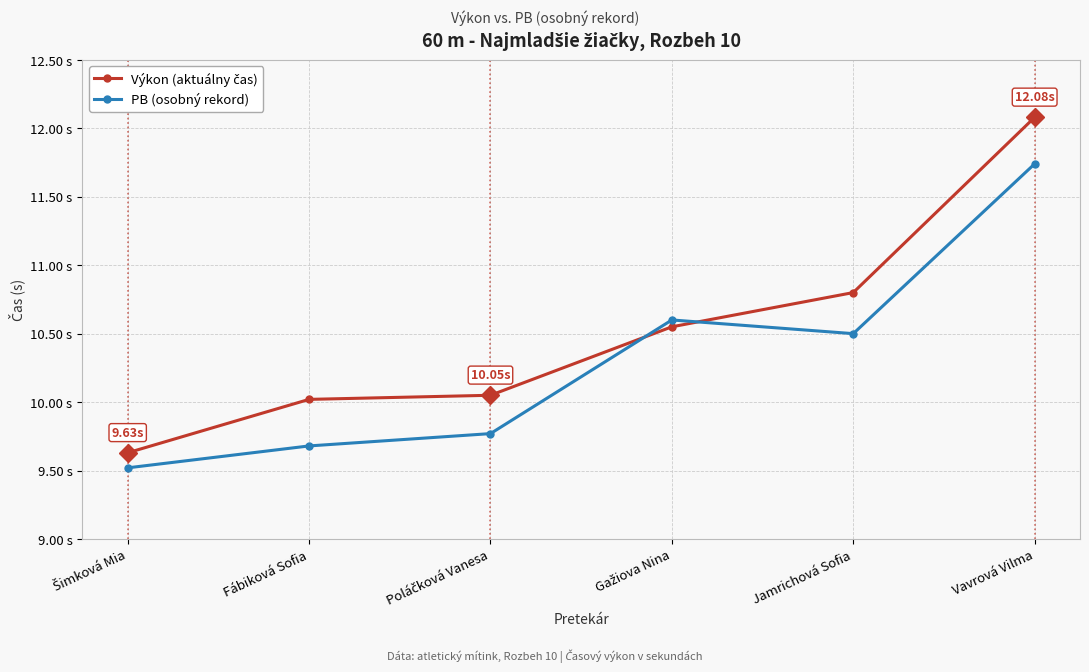

True or false: Výkon (aktuálny čas) has more than 2 points higher than both neighbors.

False